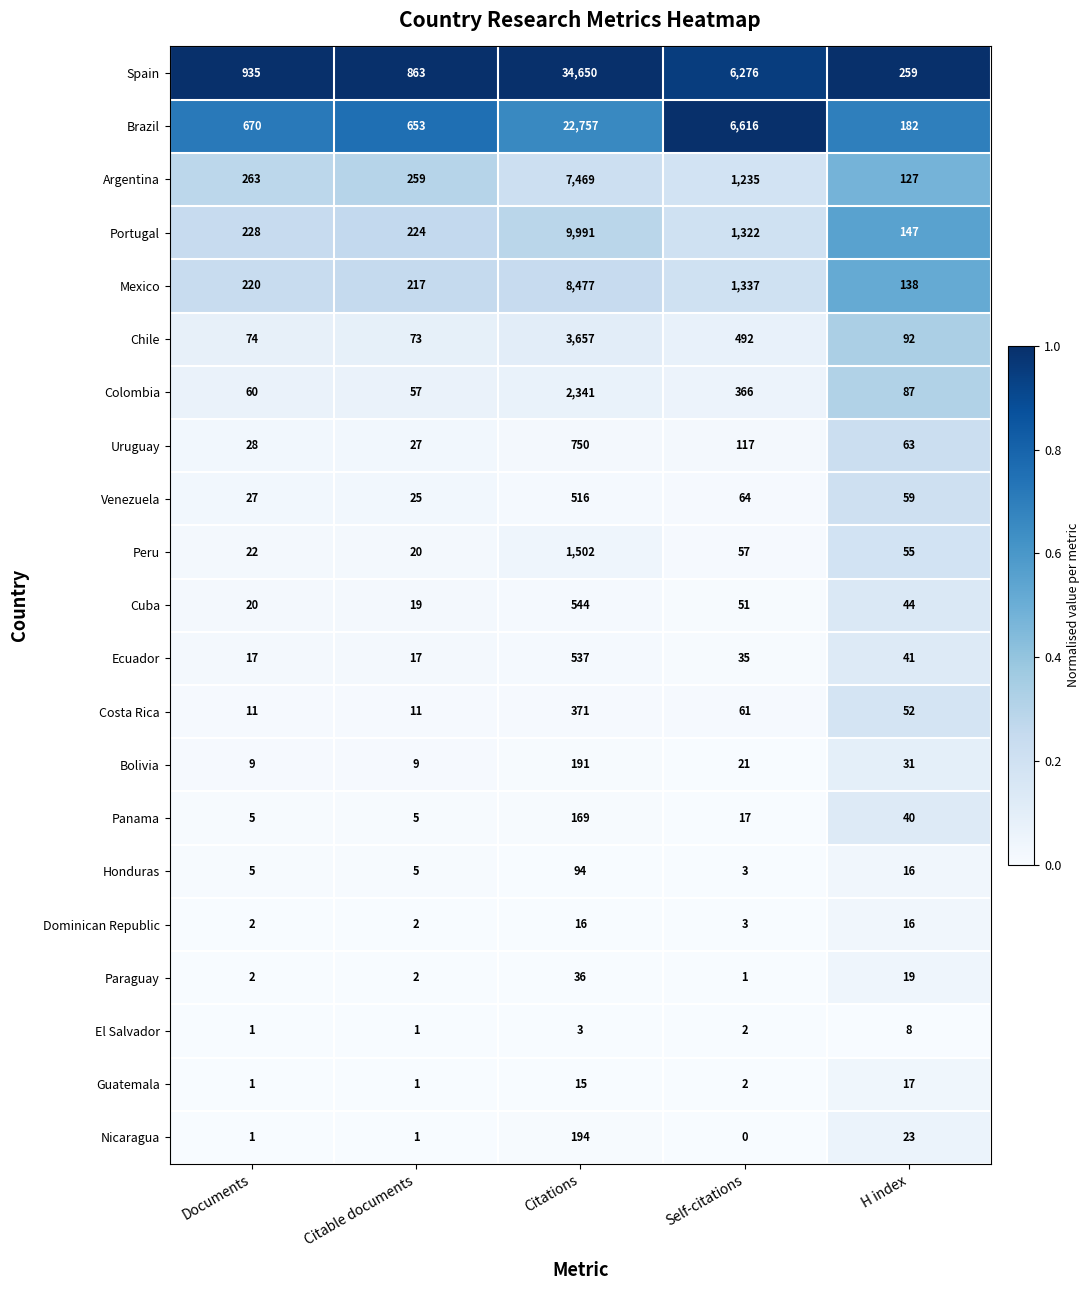

Which series has the largest total across all categories?

Spain